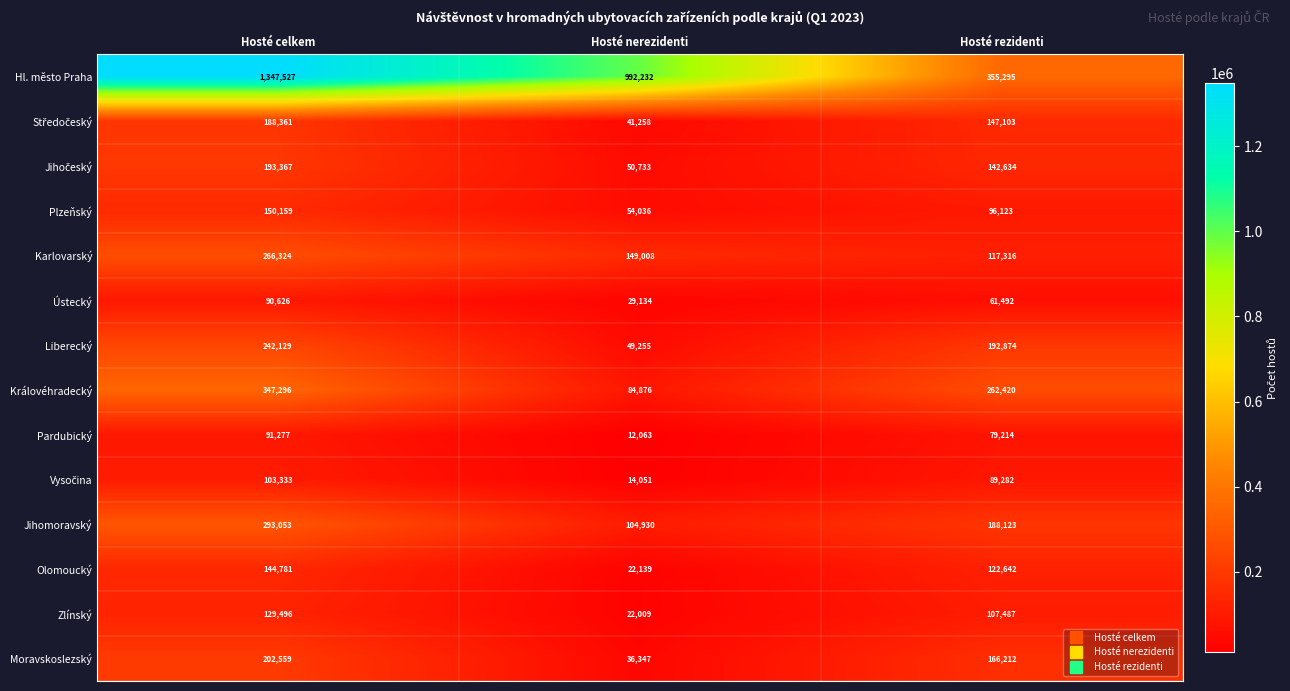

List the labels in order of Liberecký value, smallest first.

Hosté nerezidenti, Hosté rezidenti, Hosté celkem